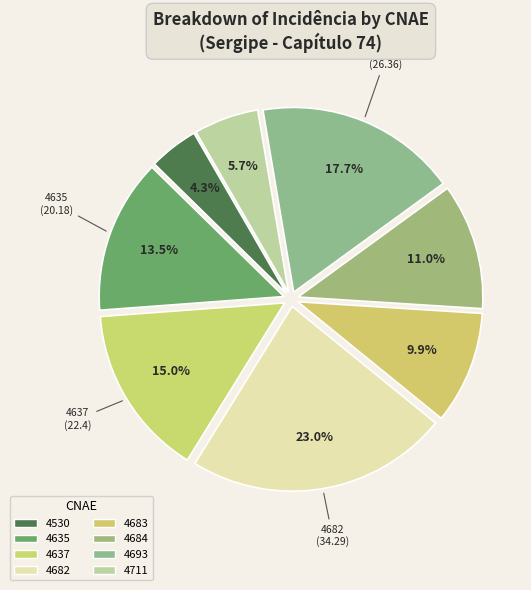

How many segments does this pie chart have?

8